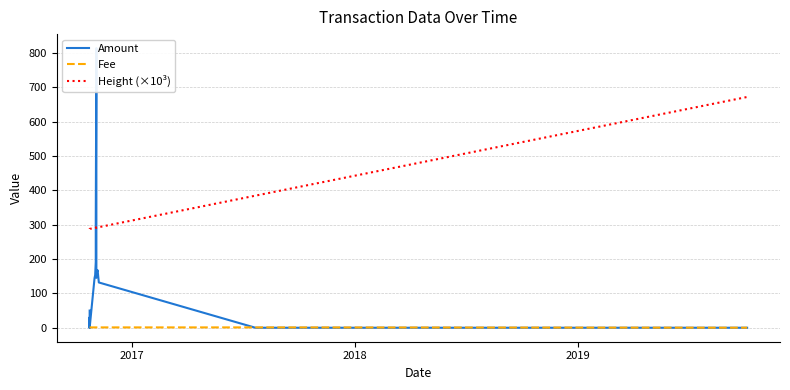

At which label does Amount reach its minimum?

2017